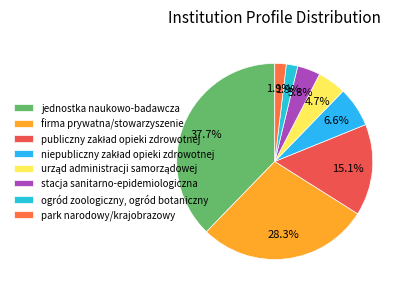

Which slice is the largest?

jednostka naukowo-badawcza